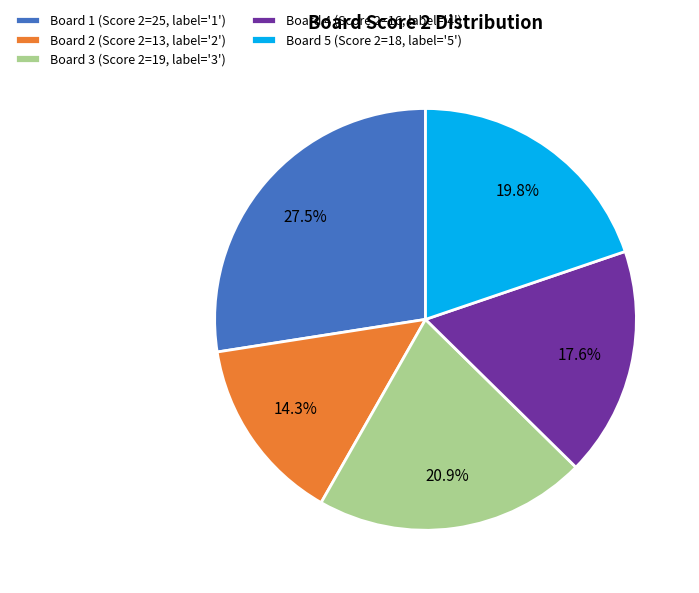

Which category has the smallest portion of the pie?

Board 2 (Score 2=13, label='2')